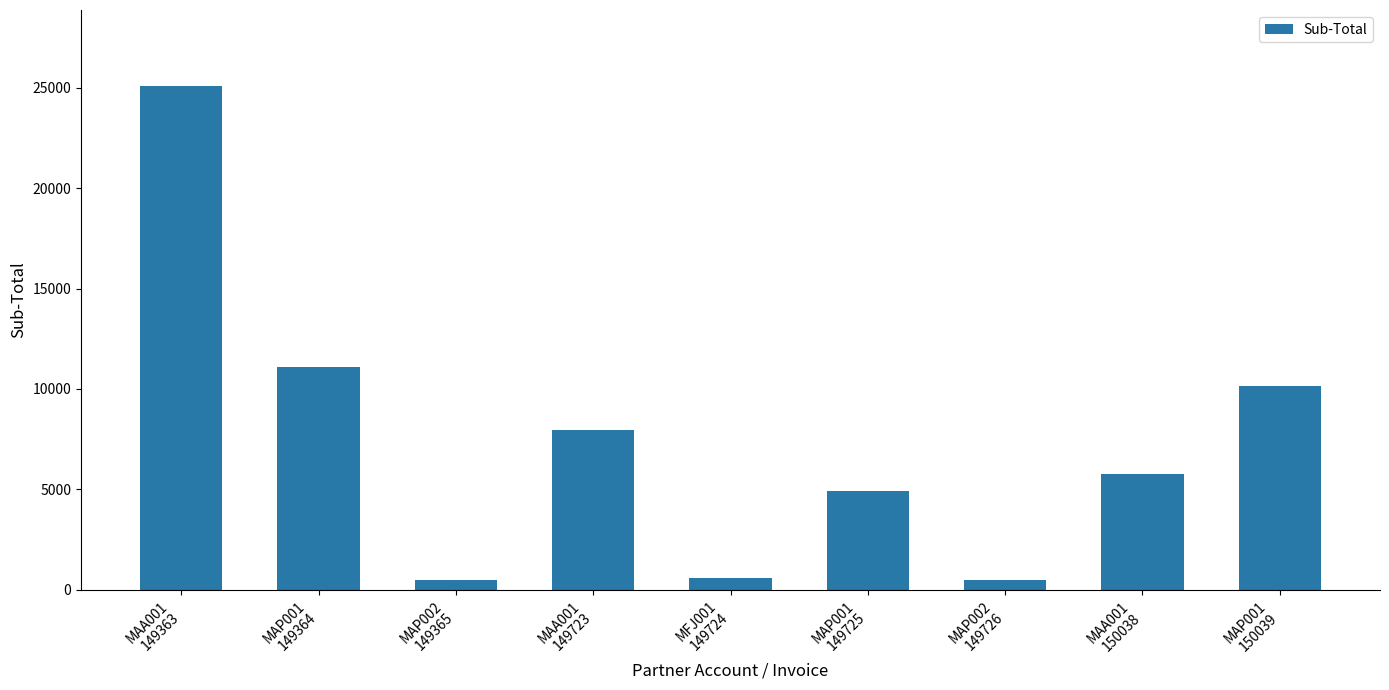

Does the chart contain stacked bars?

No